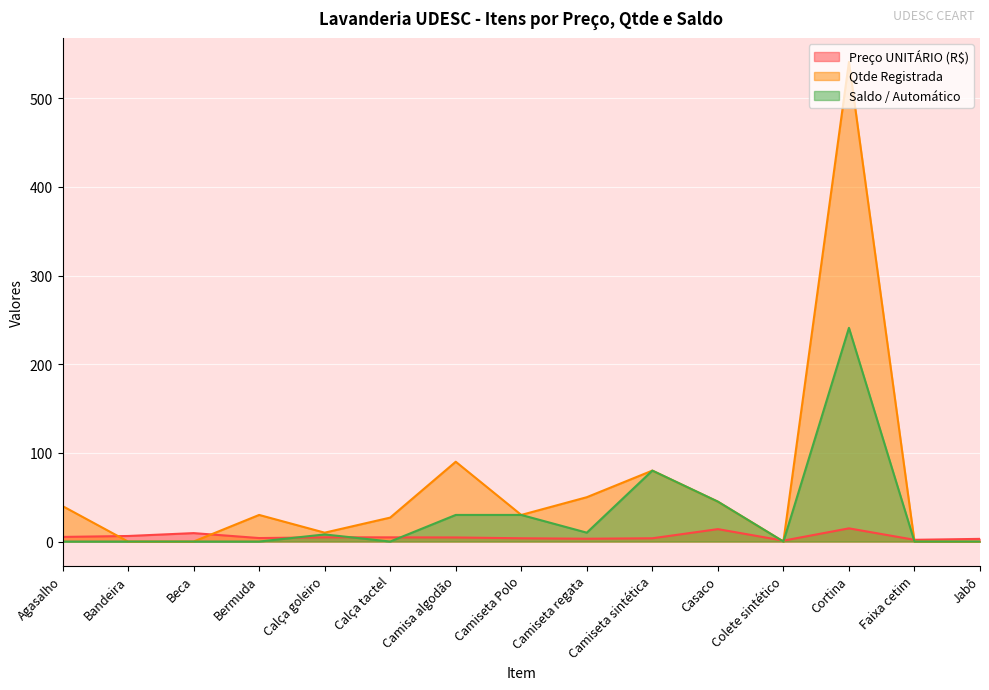

Reading left to right, transcribe all the data shown in this chart.

Preço UNITÁRIO (R$): Agasalho=5.2	Bandeira=6.2	Beca=9.5	Bermuda=3.9	Calça goleiro=4.8	Calça tactel=4.7	Camisa algodão=4.6	Camiseta Polo=3.7	Camiseta regata=3.2	Camiseta sintética=3.7	Casaco=14.0	Colete sintético=1.0	Cortina=14.9	Faixa cetim=1.9	Jabô=3.0
Qtde Registrada: Agasalho=40.0	Bandeira=0.0	Beca=0.0	Bermuda=30.0	Calça goleiro=10.0	Calça tactel=27.0	Camisa algodão=90.0	Camiseta Polo=30.0	Camiseta regata=50.0	Camiseta sintética=80.0	Casaco=45.0	Colete sintético=0.0	Cortina=541.0	Faixa cetim=0.0	Jabô=0.0
Saldo / Automático: Agasalho=0.0	Bandeira=0.0	Beca=0.0	Bermuda=0.0	Calça goleiro=8.0	Calça tactel=0.0	Camisa algodão=30.0	Camiseta Polo=30.0	Camiseta regata=10.0	Camiseta sintética=80.0	Casaco=45.0	Colete sintético=0.0	Cortina=241.0	Faixa cetim=0.0	Jabô=0.0